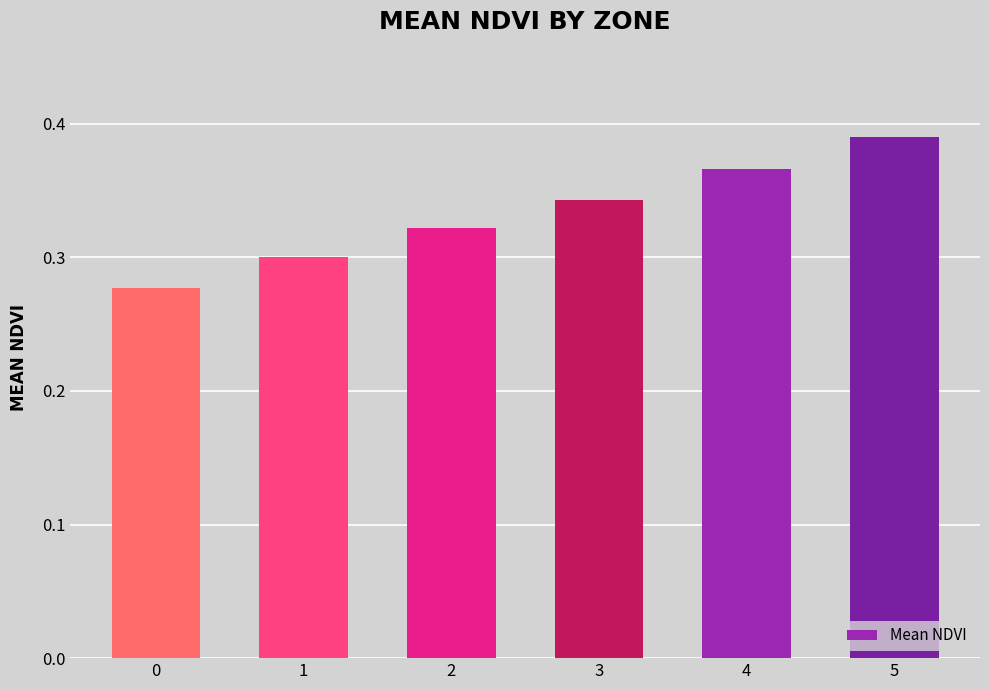

What is the sum of all values?

2.0